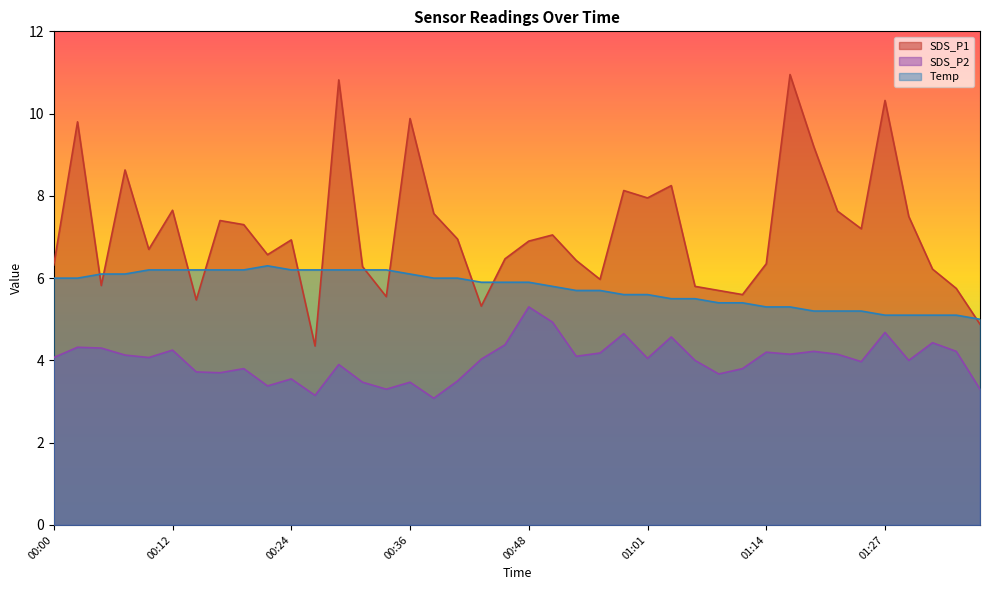

How many lines are shown in the chart?

3